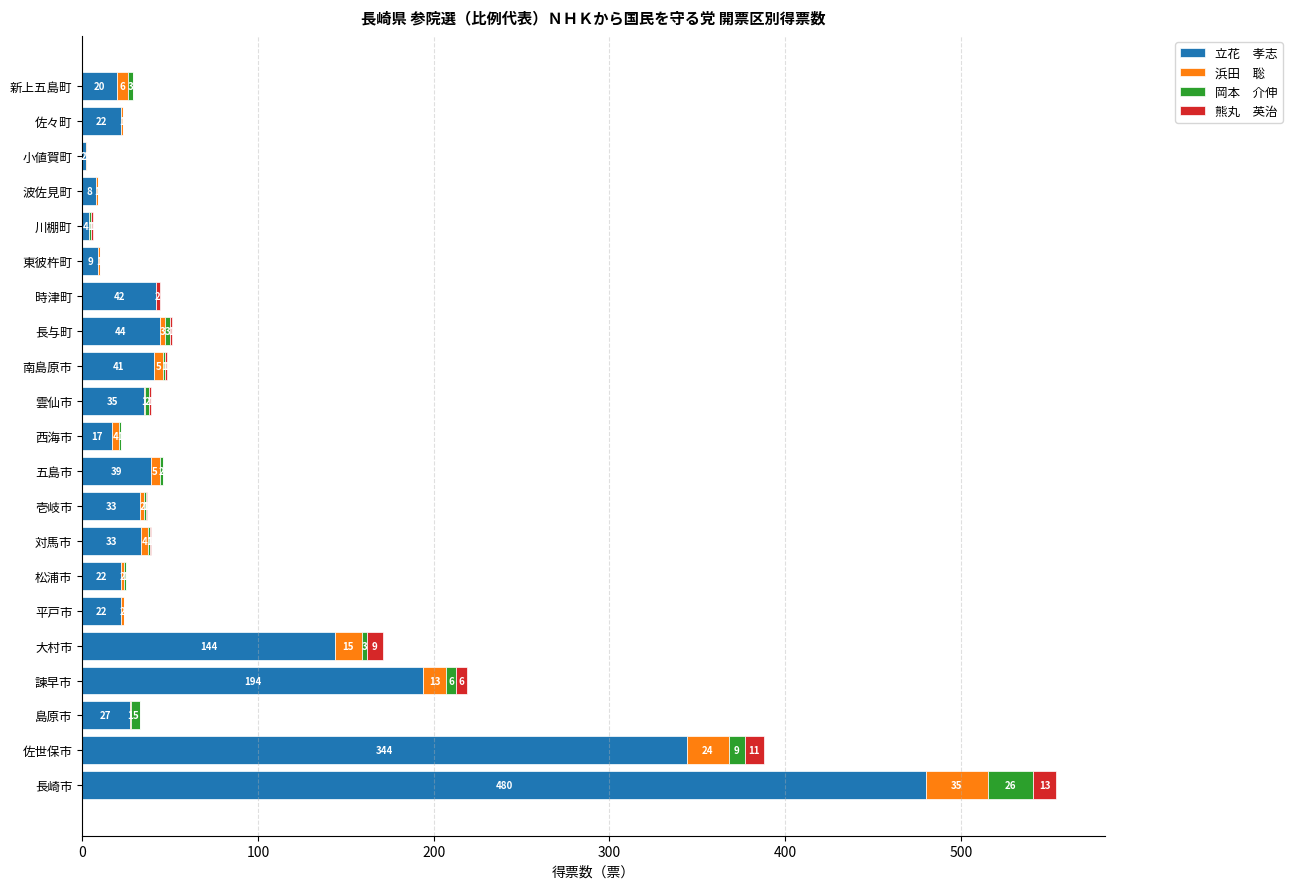

What is the total value across all series at 平戸市?

24.0